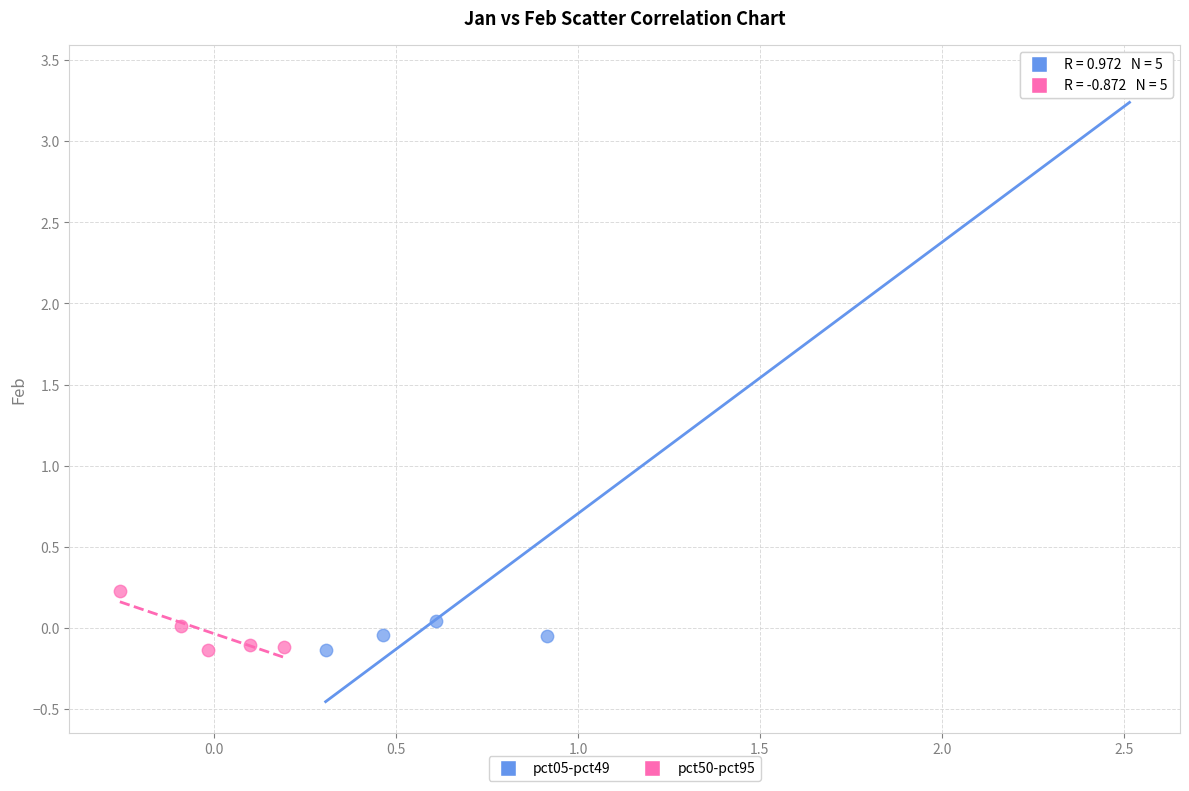

Which series has the largest Y range (max minus min)?

pct05-pct49